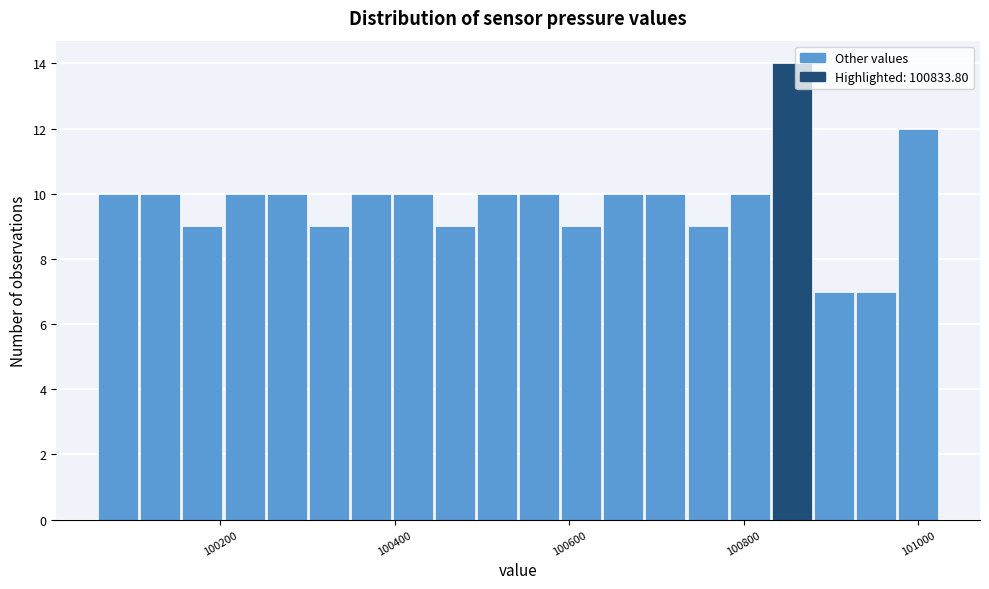

Around what value on the x-axis is the tallest bar? Give the approximate position of its centre, as read against the axis.

100860